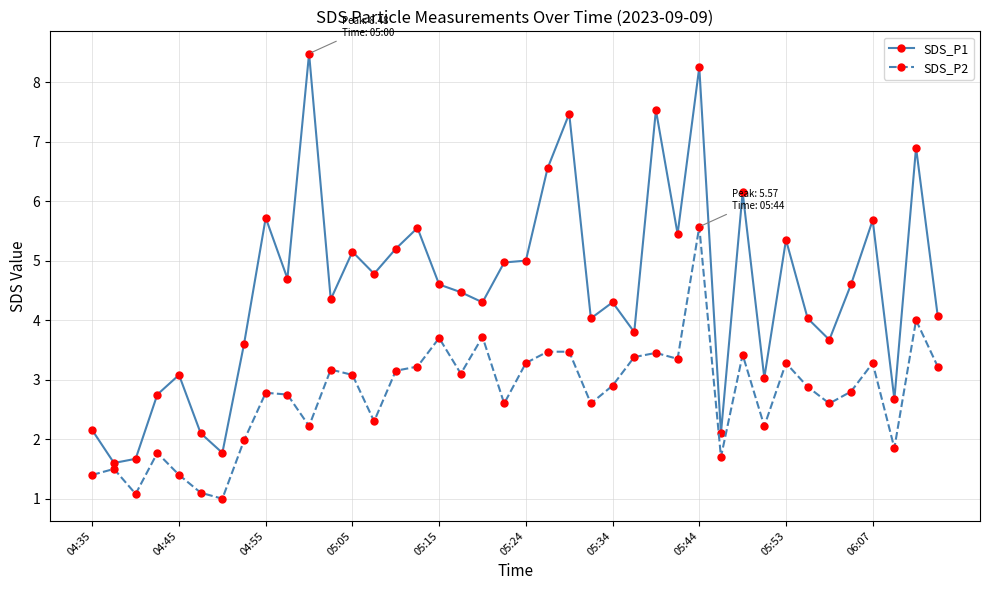

Count the number of categories in the chart.

40